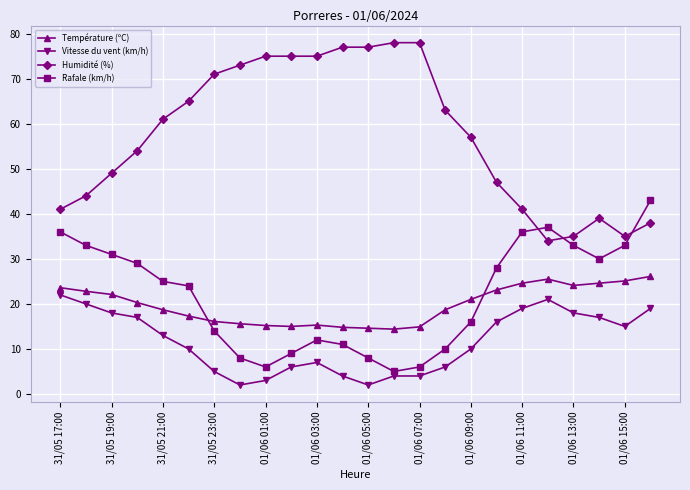

At how many categories does at least one series exceed 60?

12